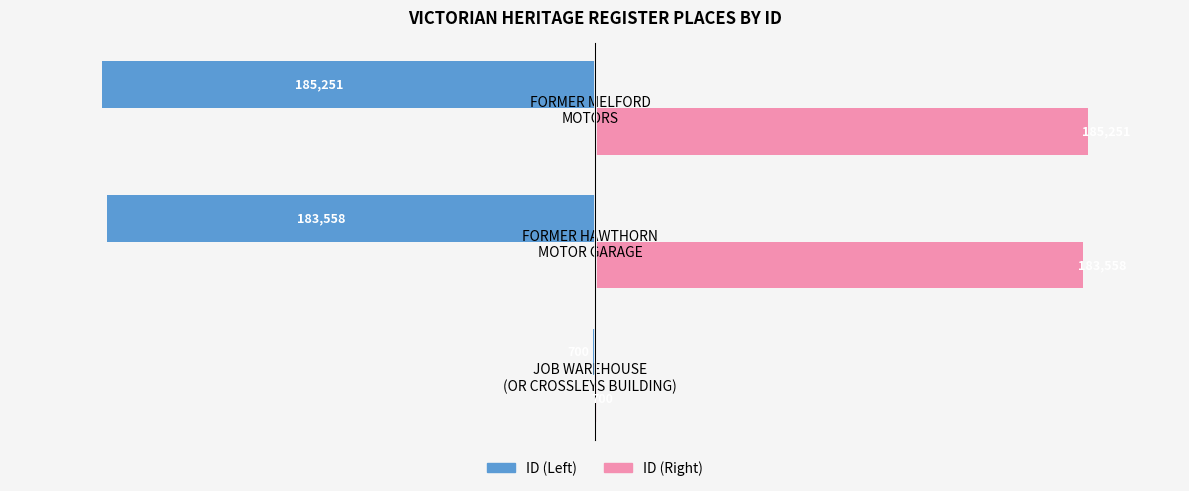

How many data points does each series have?

3